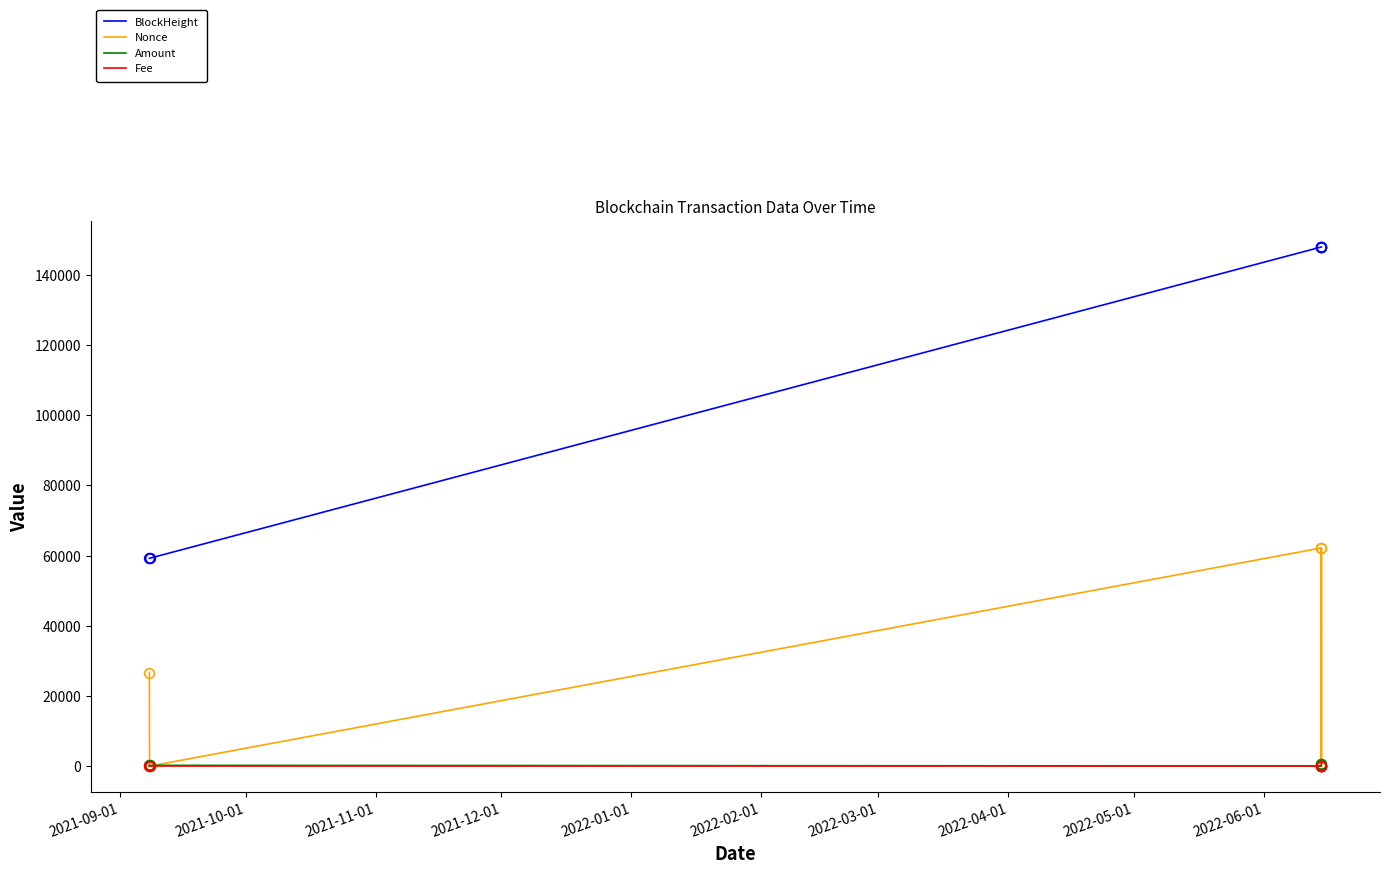

True or false: Amount has more than 2 interior local peaks.

False